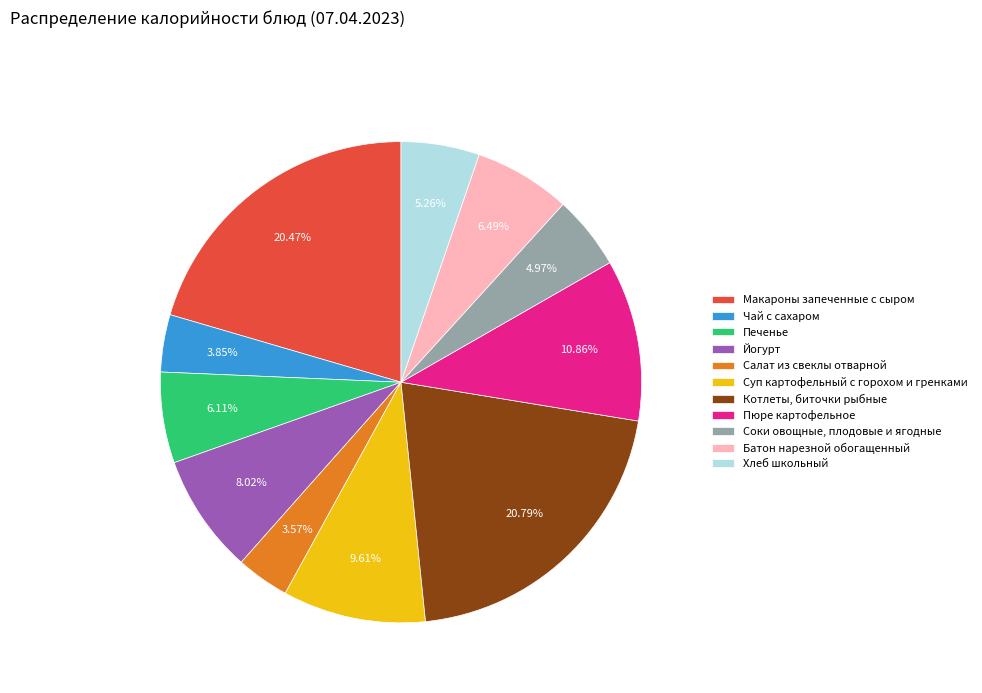

Is the sum of Пюре картофельное and Салат из свеклы отварной greater than half?

No